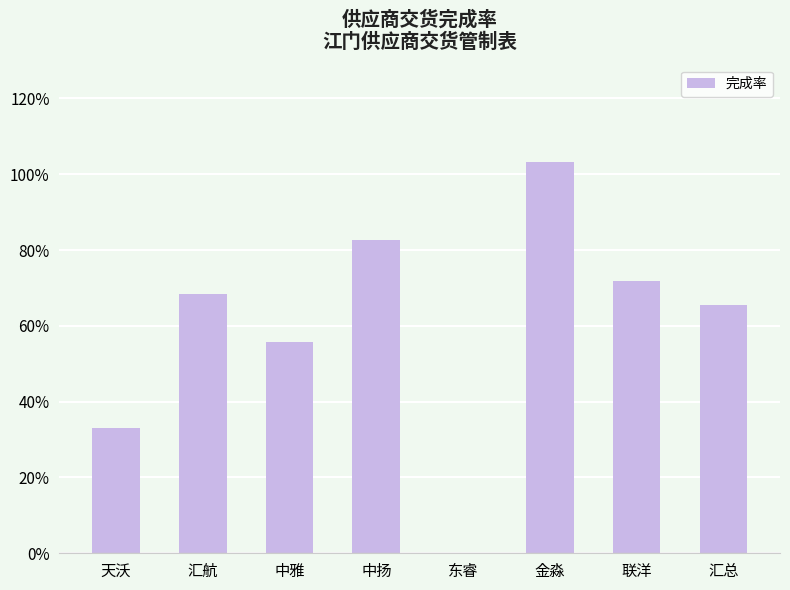

The chart shows a value of 0.7 at 汇航. True or false?

True